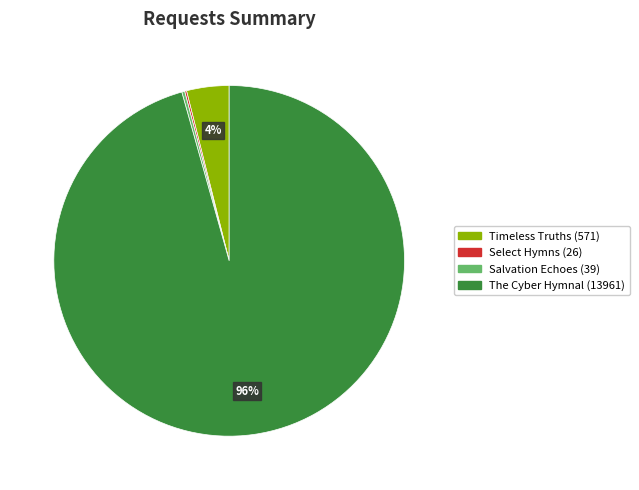

Which slice is the largest?

The Cyber Hymnal (13961)